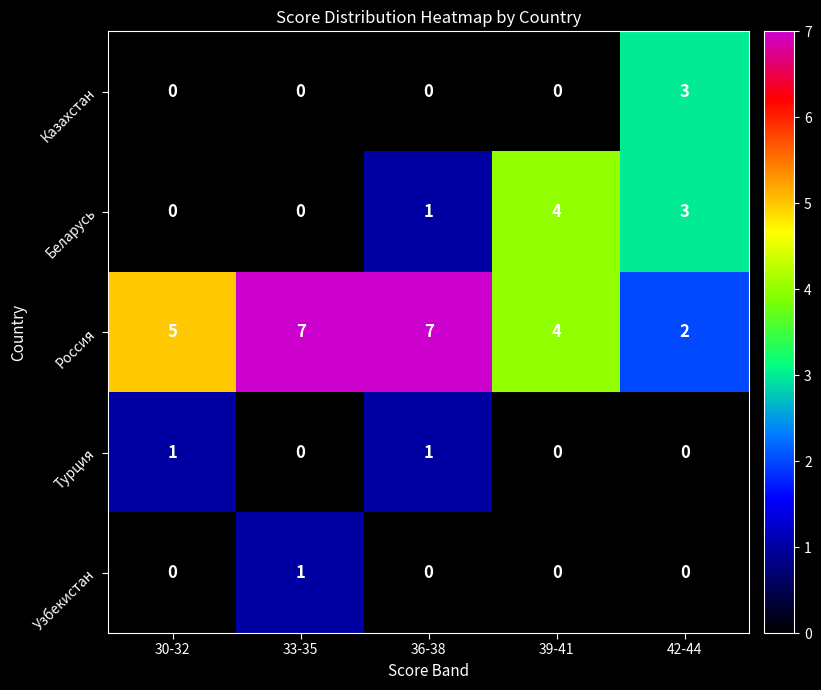

What is the maximum value shown in the chart?

7